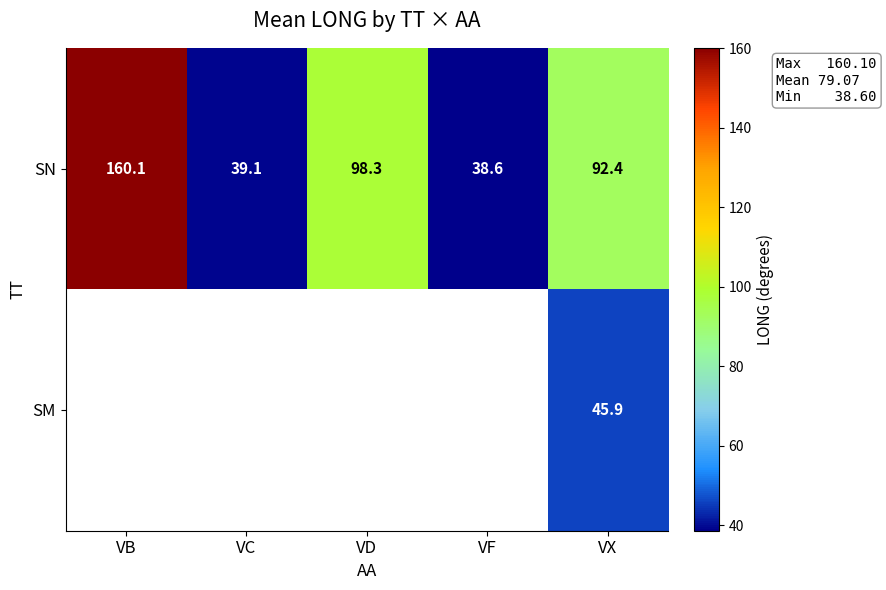

Read the SN value at VC.

39.1